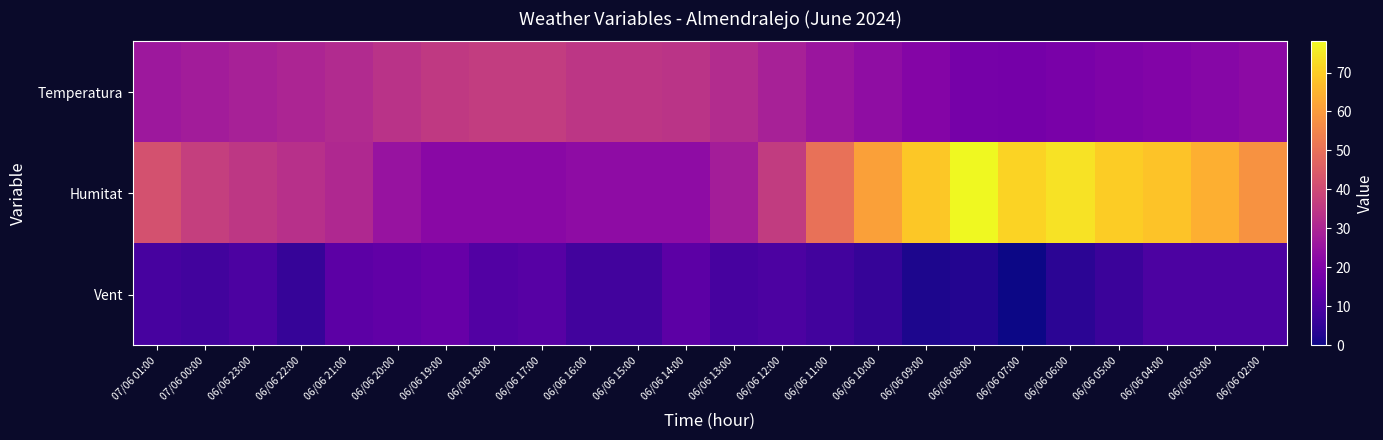

What is the total value across all series at 06/06 12:00?

74.7